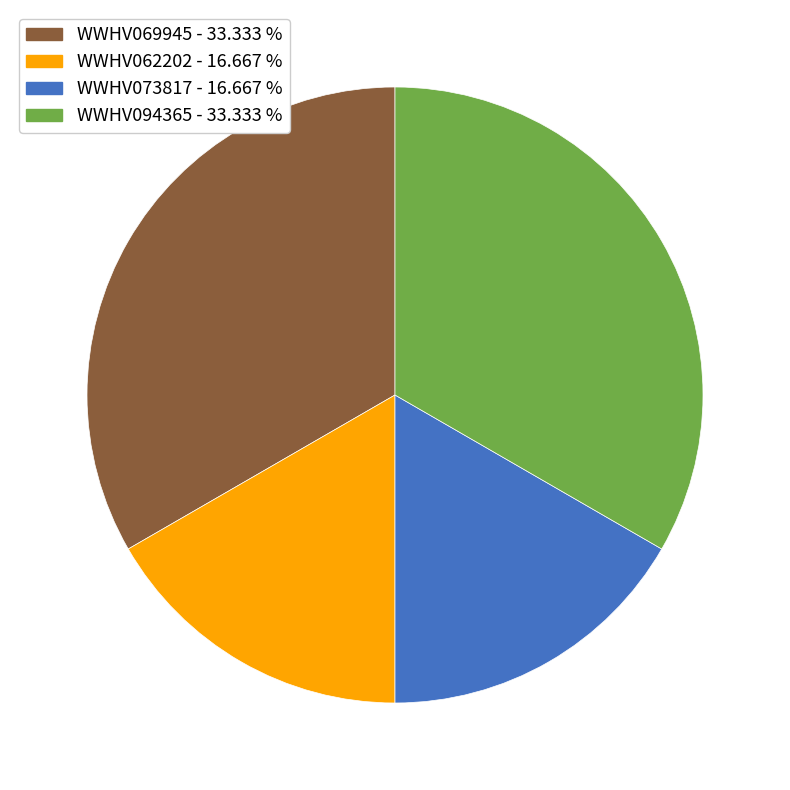

Combined, do WWHV069945 and WWHV094365 account for over 50%?

Yes